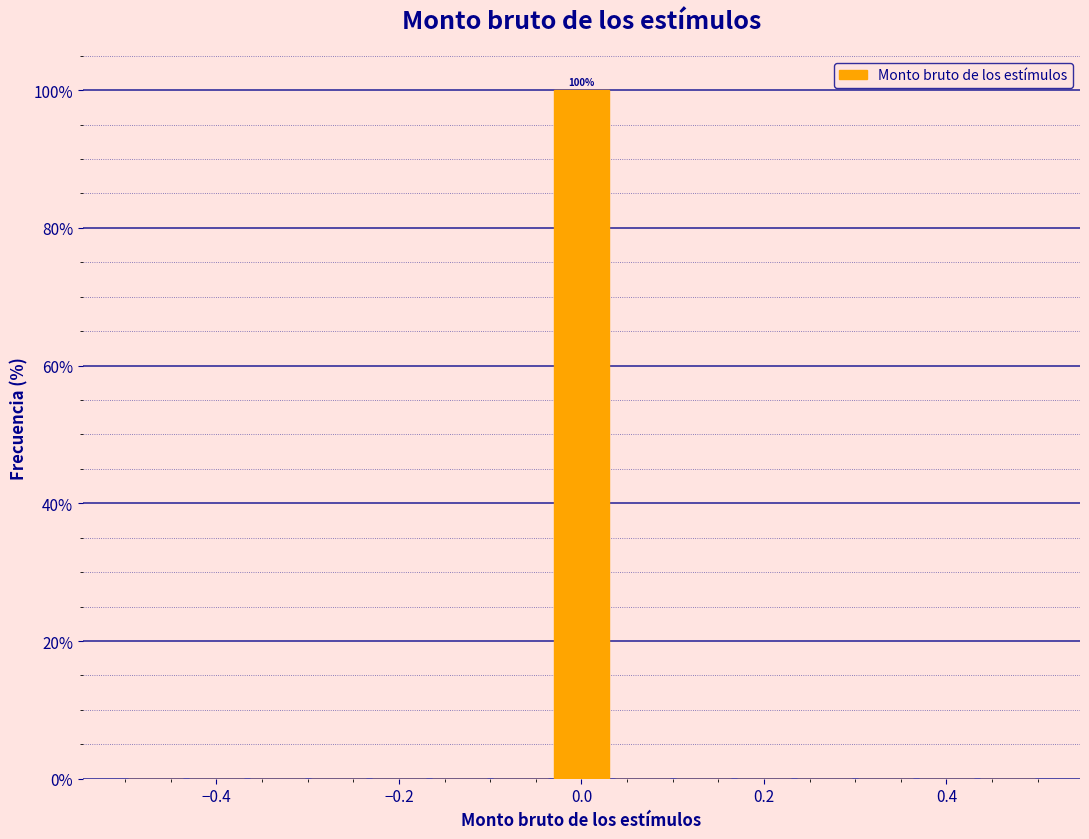

Read against the x-axis, roughly where is the centre of the tallest bar?

0.00